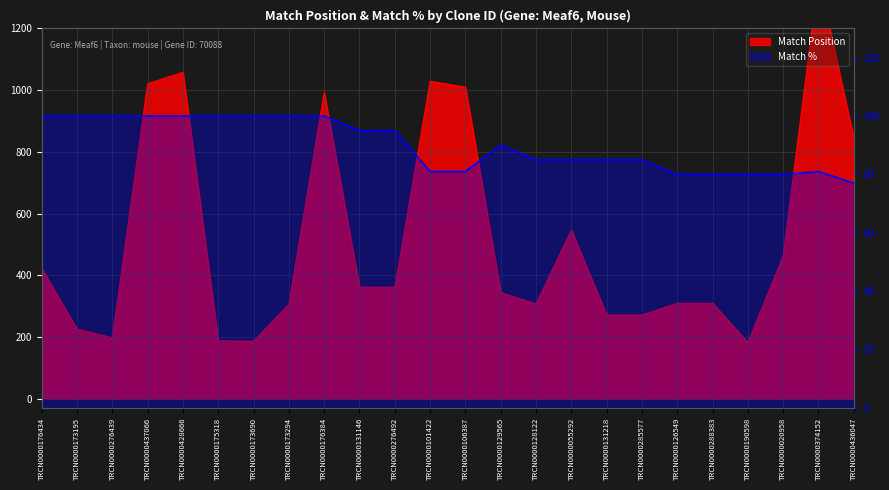

At which label does the data first exceed 90?

TRCN0000176434